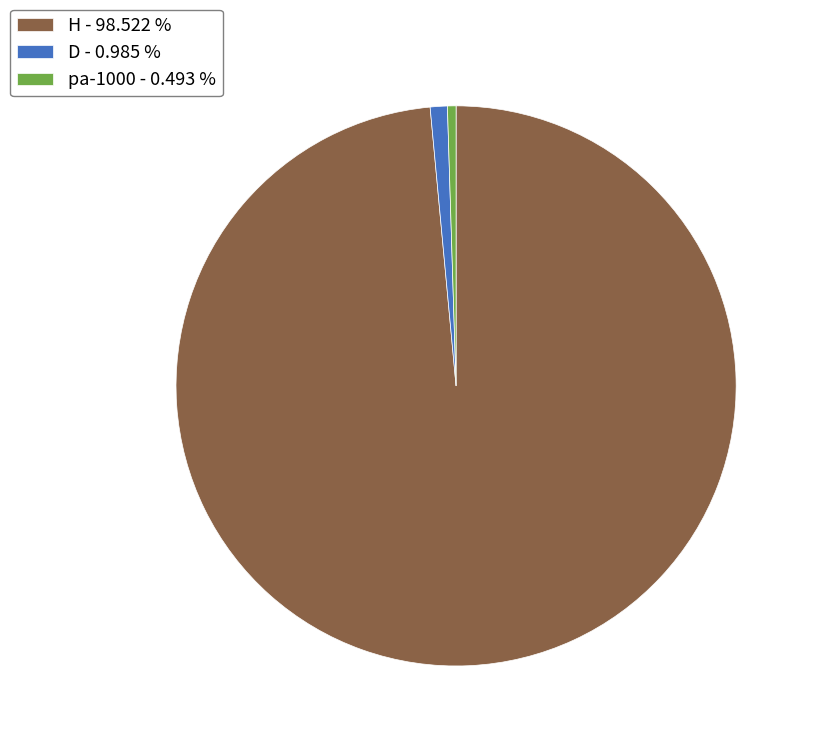

How many slices are in this pie chart?

3